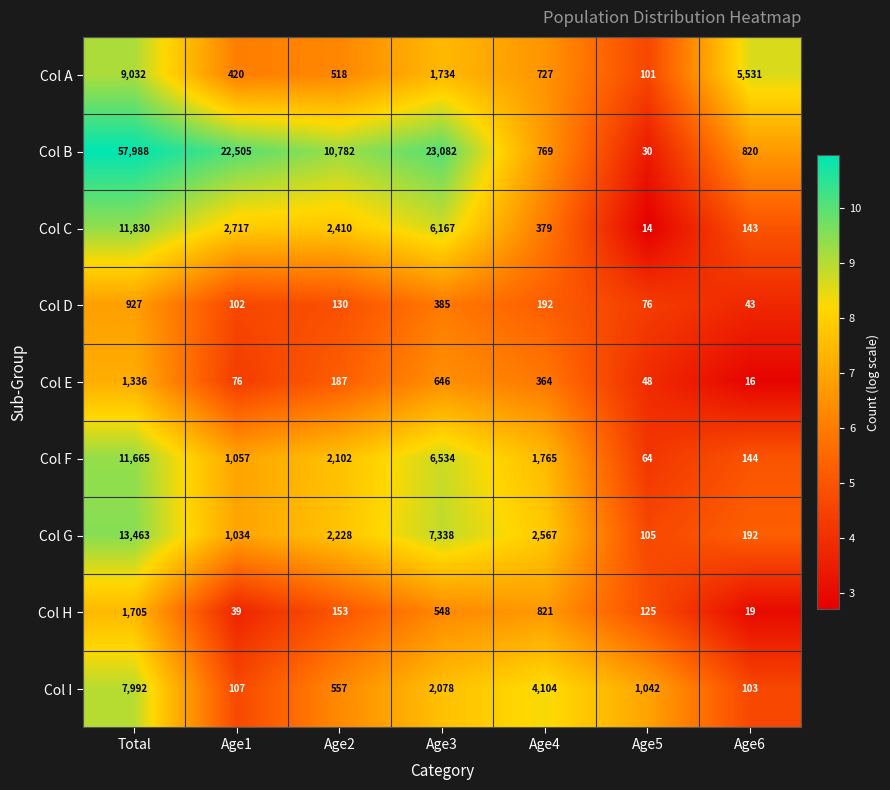

Where does the Col A series first go above 727?

Total